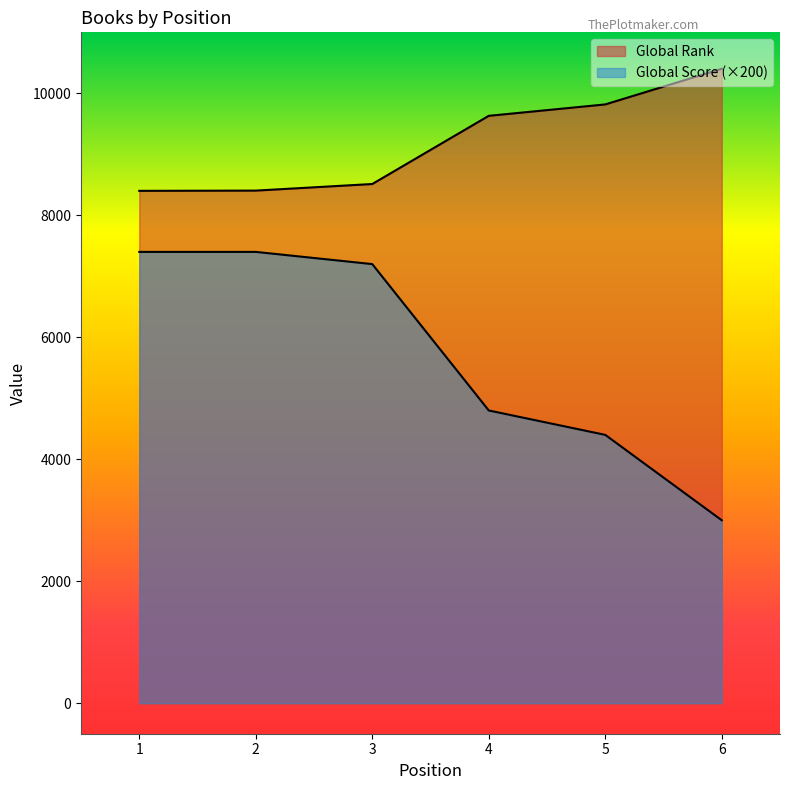

The value of Global Score at 3 is 7200. True or false?

True